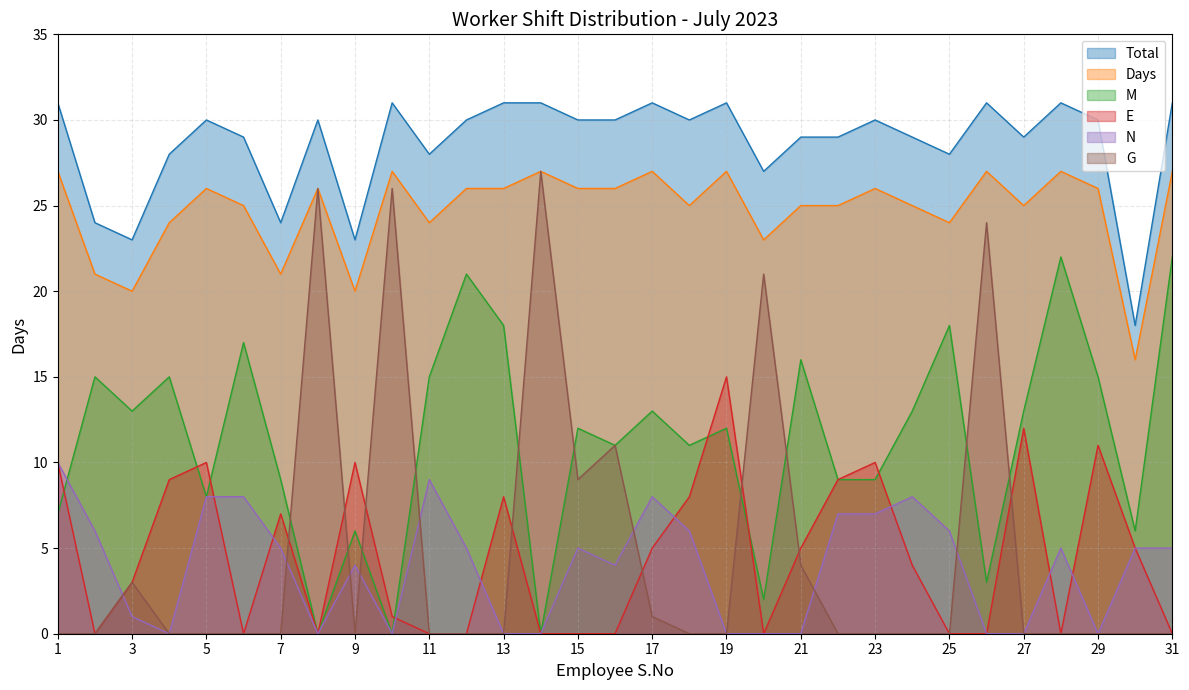

Where does the Days series first go above 26?

1